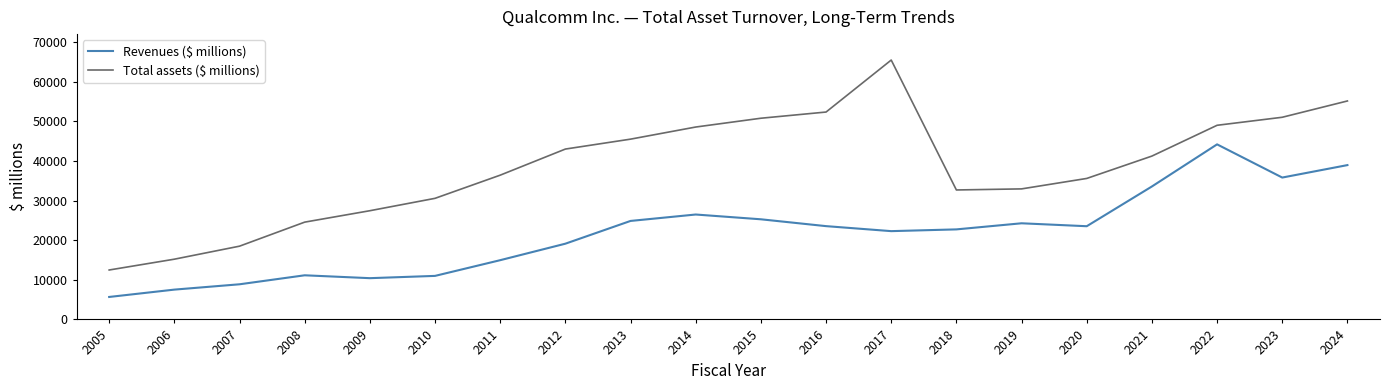

What is the difference between the Revenues ($ millions) values at 2013 and 2009?

14450